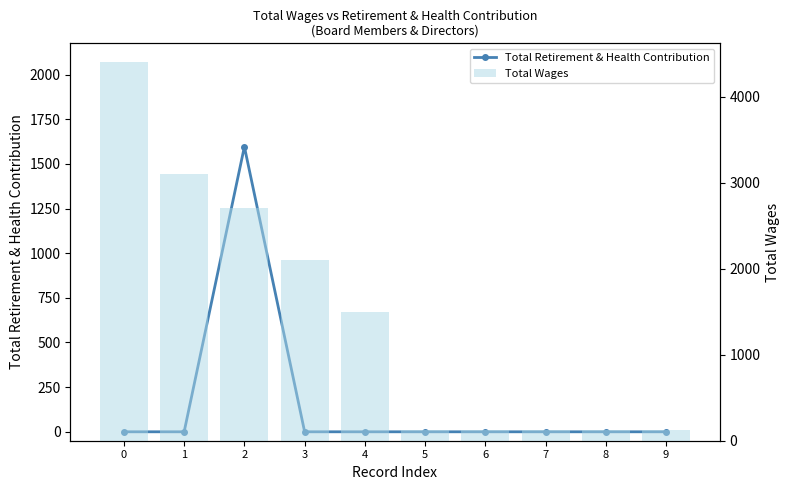

The Total Wages series shows 966 at 1. True or false?

False